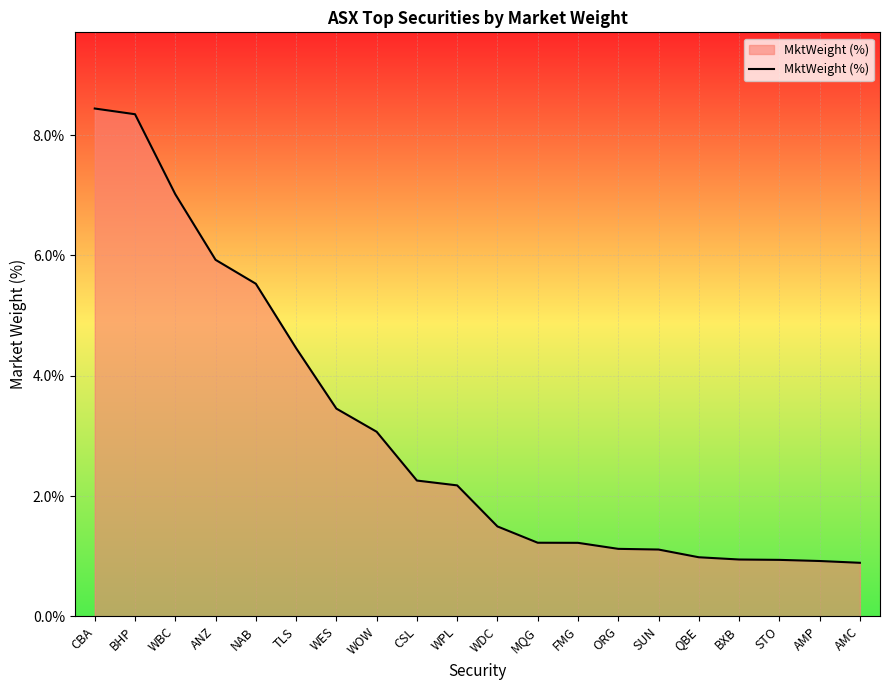

What is the average value?

3.1